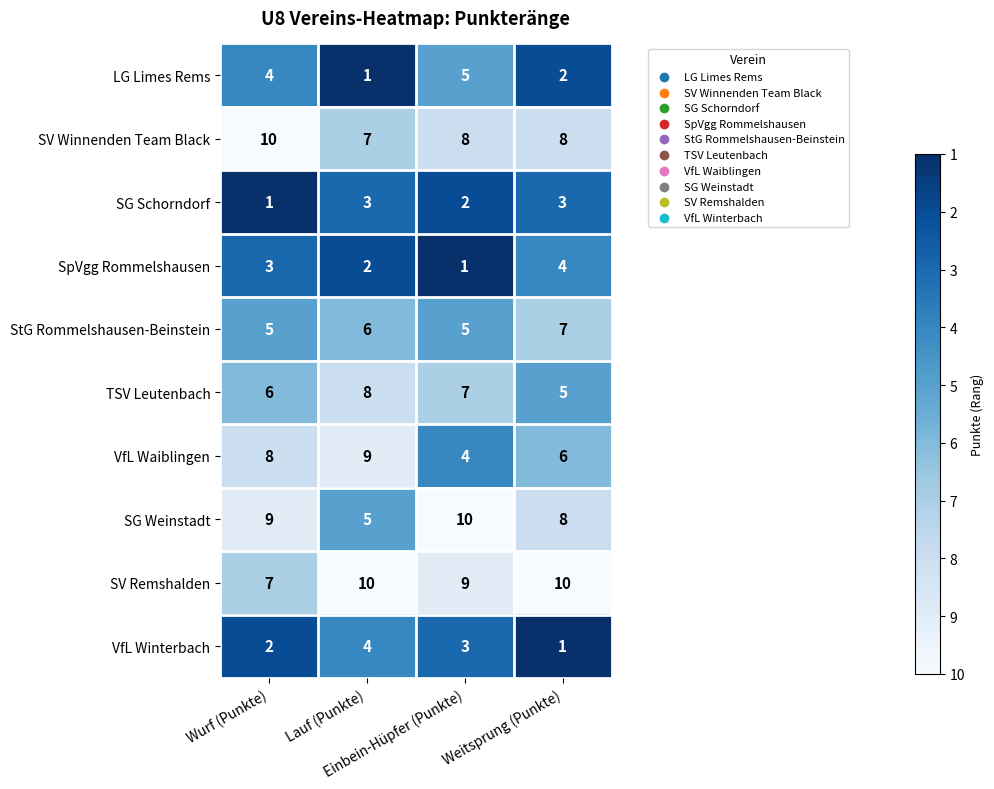

Count the VfL Waiblingen values in the range 6 to 9.

3